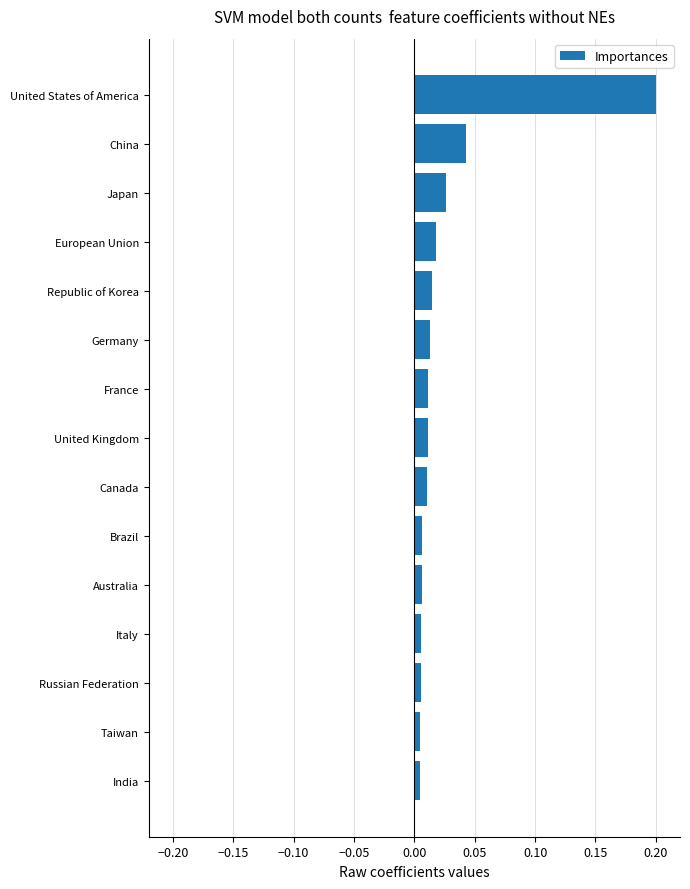

Are the bars grouped side by side (vs. stacked)?

No